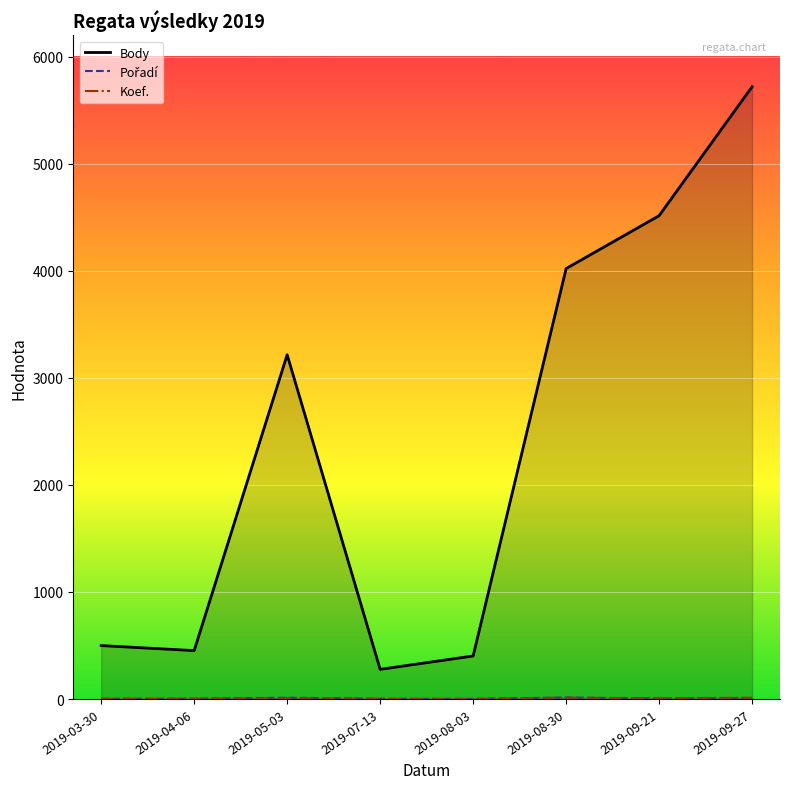

What is the value of the Pořadí point at the 6th from the left?

14